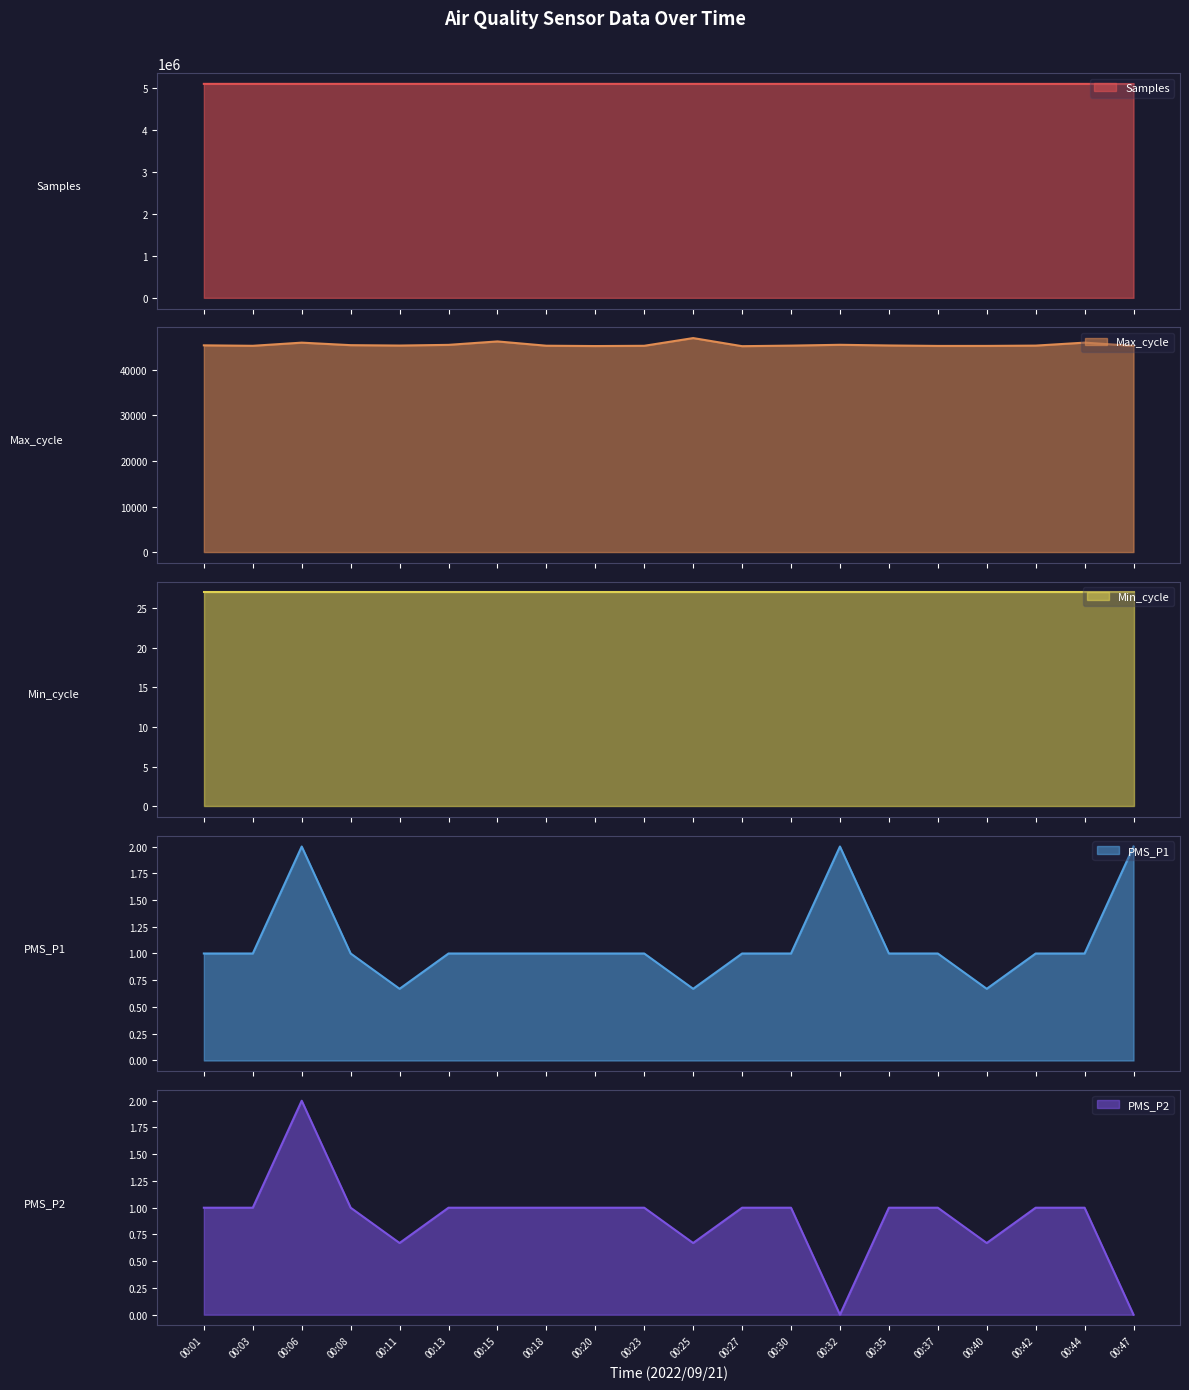

Which category has the highest value in the PMS_P1 series?

00:06